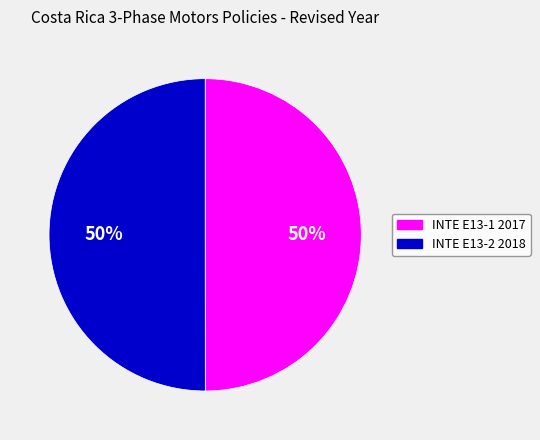

How many segments does this pie chart have?

2